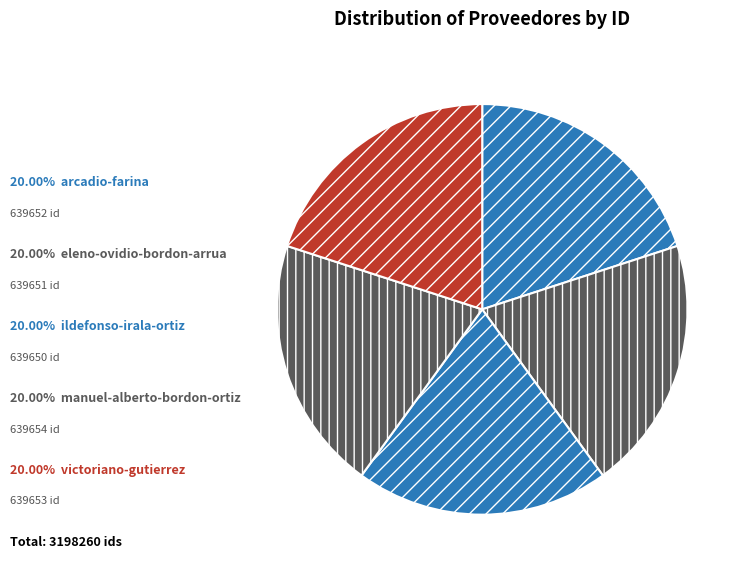

How many segments does this pie chart have?

5